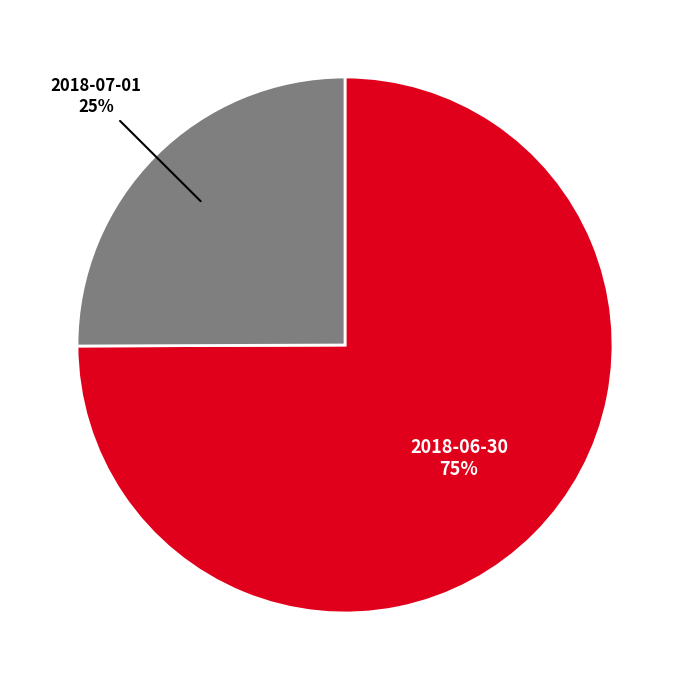

The 2018-07-01 slice represents 25% of the pie. True or false?

True